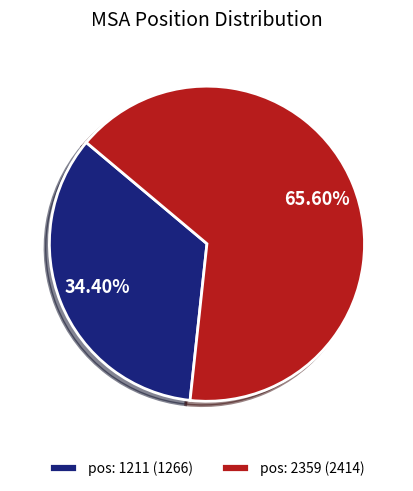

How many slices are in this pie chart?

2